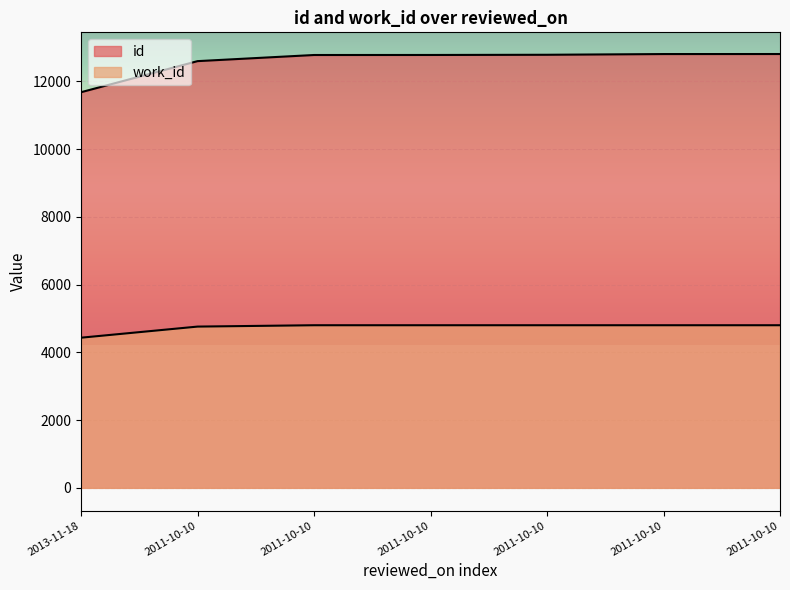

At which label does work_id reach its peak?

2011-10-10